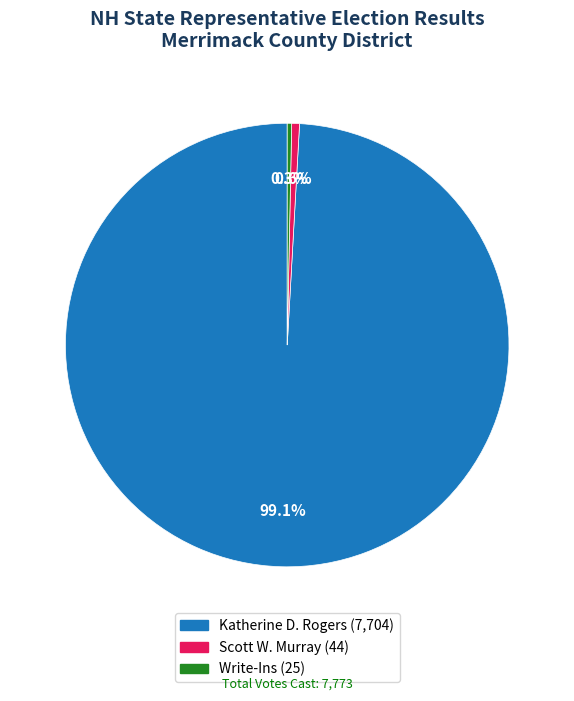

How many segments does this pie chart have?

3